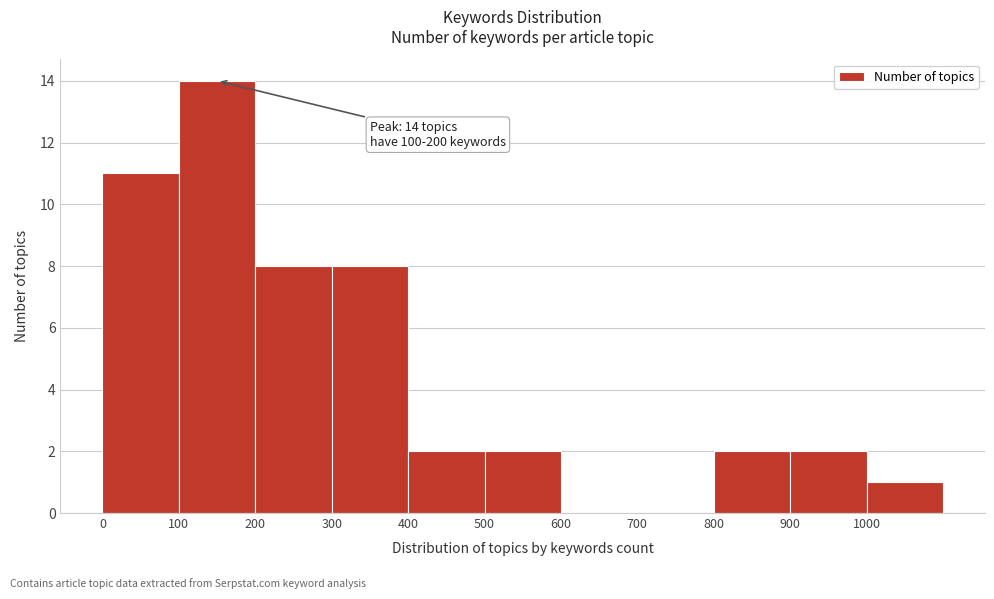

Which range on the x-axis has the tallest bar?

100 to 200